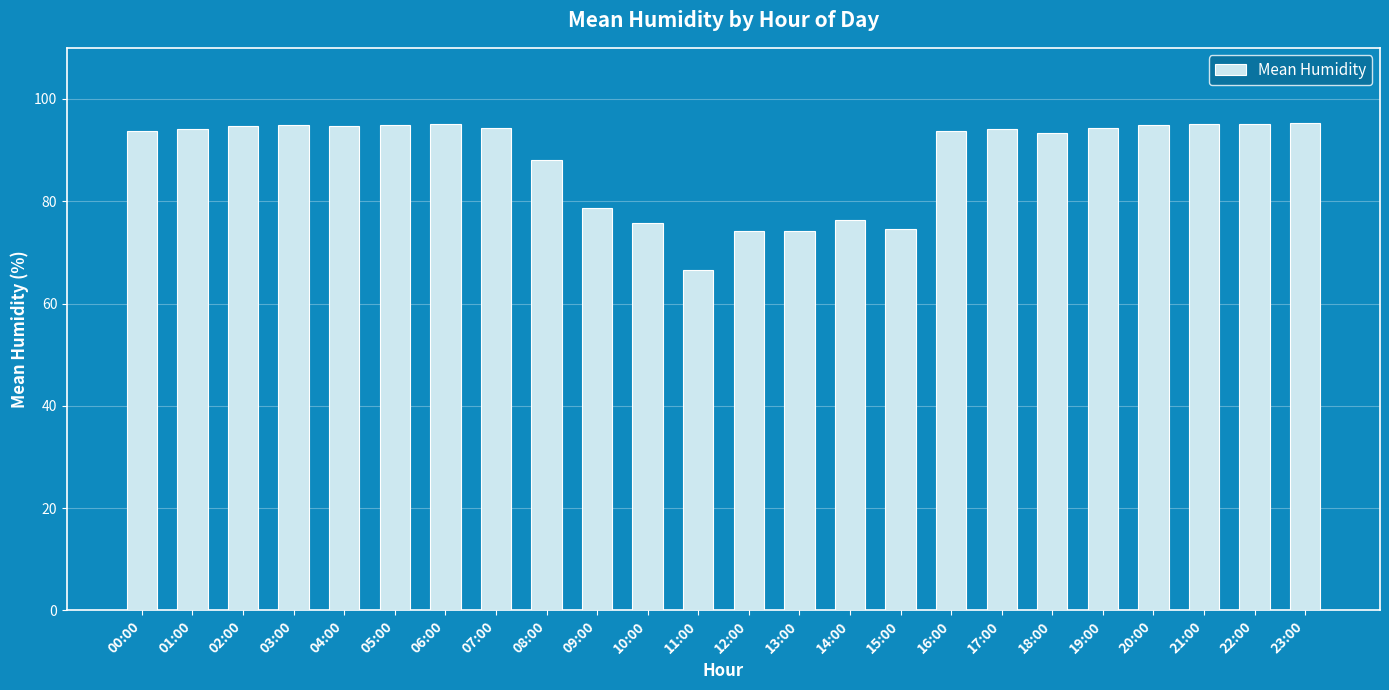

What is the average value?

88.4